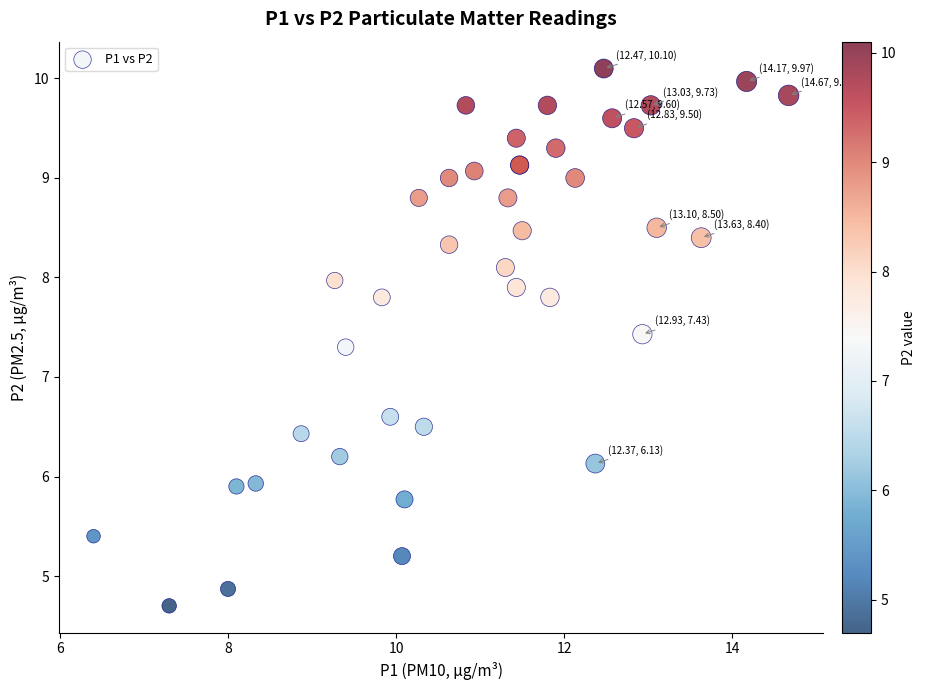

What Y value in the scatter plot is closest to 7?

7.3